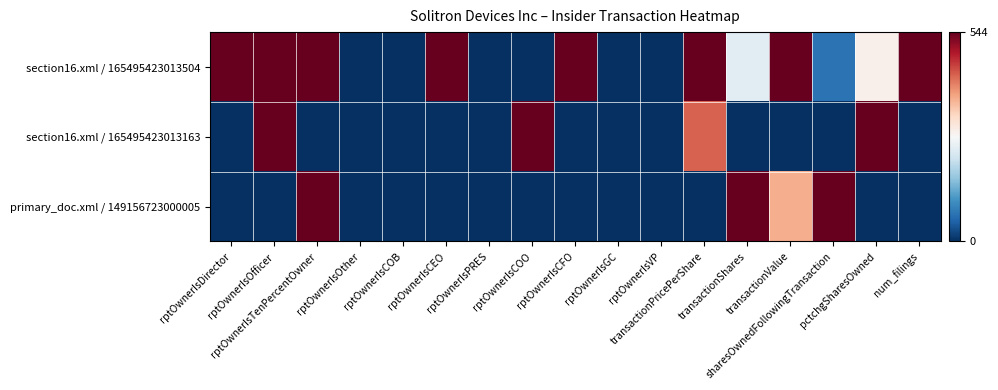

At how many categories does at least one series exceed 80?

12